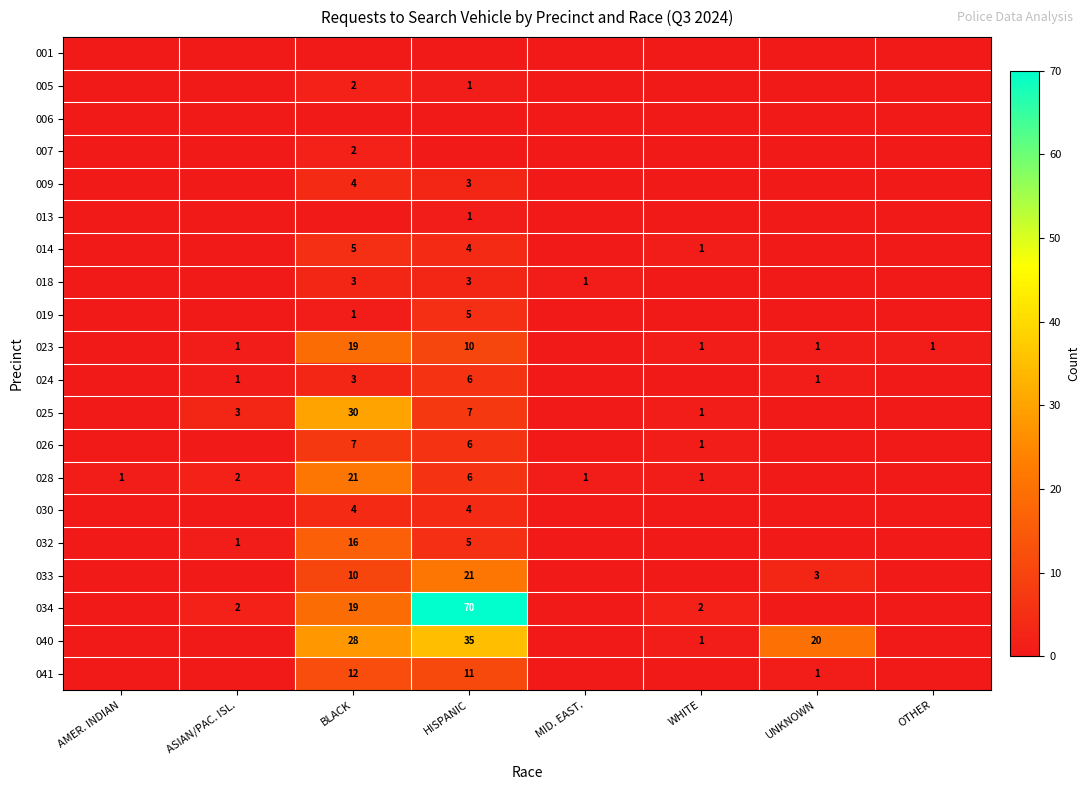

Is it true that 023 equals 2 at WHITE?

False